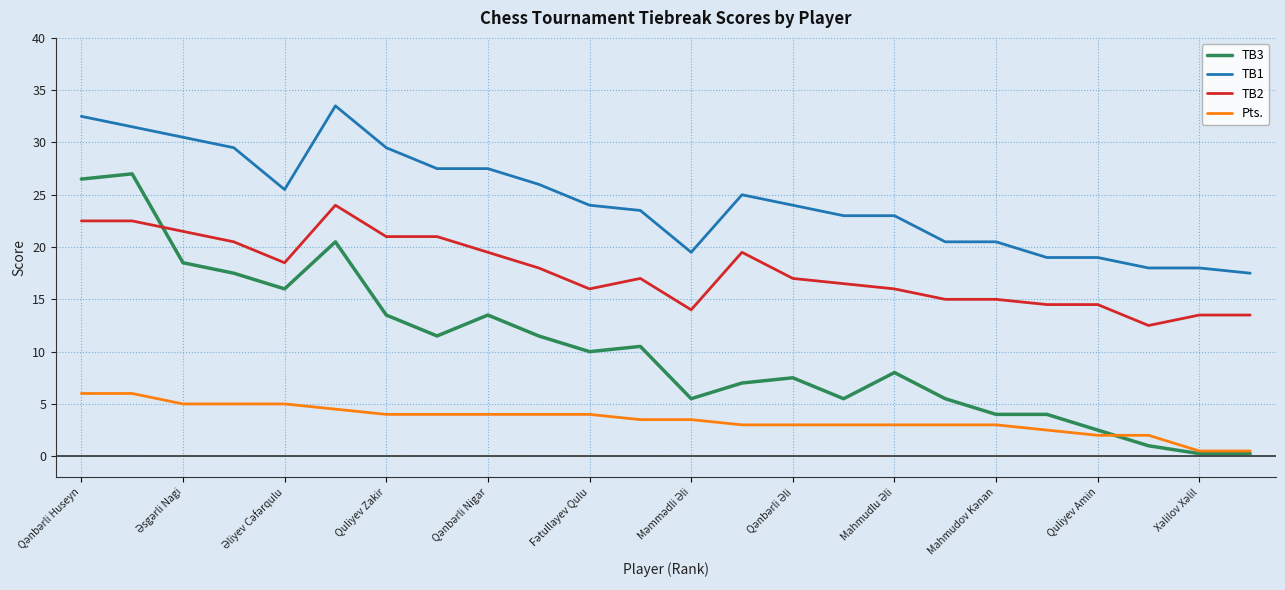

List the series in order of their overall mean, lowest first.

Pts., TB3, TB2, TB1